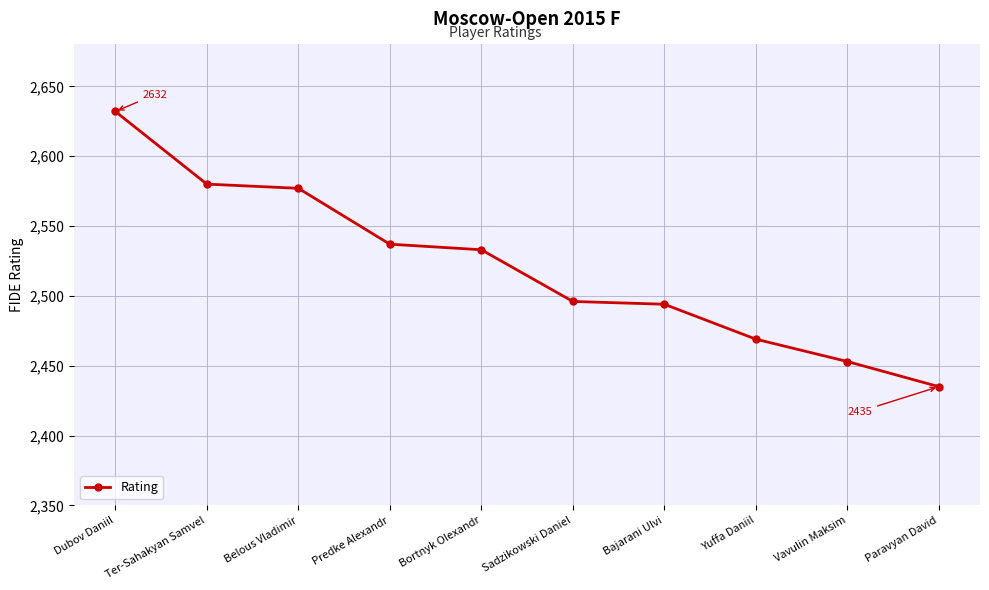

Is it true that the value at Belous Vladimir is 2577?

True